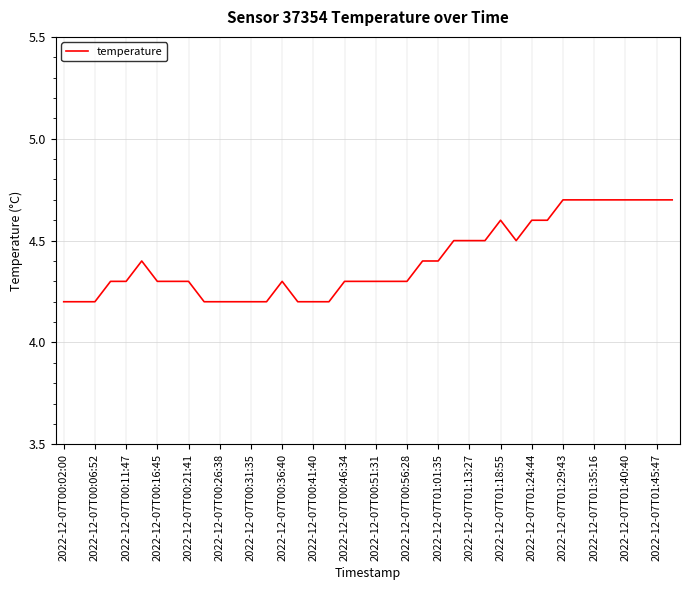

What is the smallest value displayed?

4.2